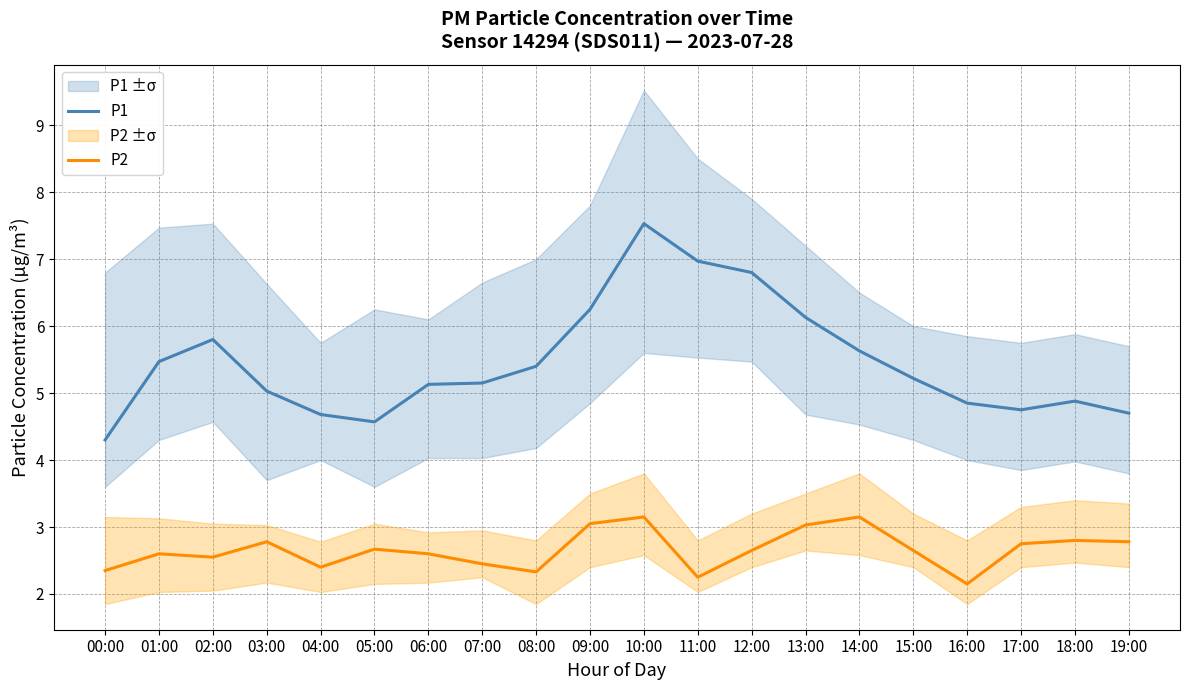

True or false: P1 and P2 intersect in this chart.

False